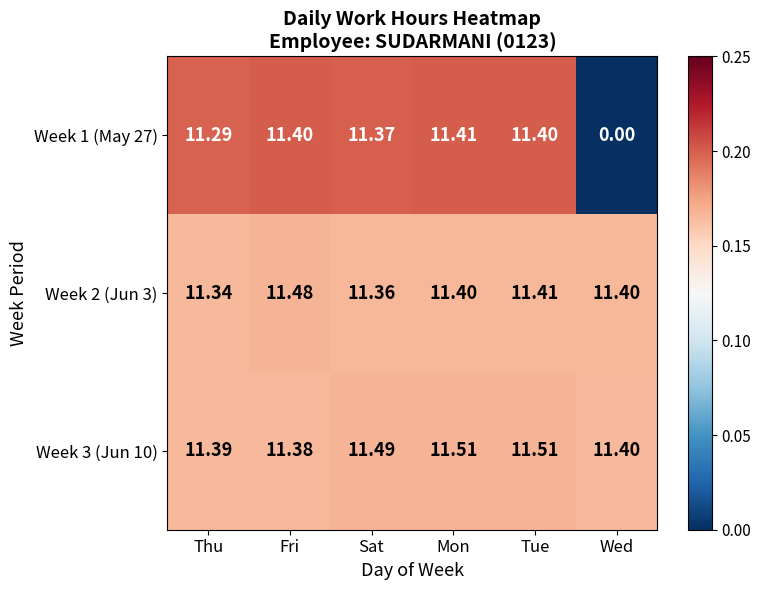

At which label is Week 3 (Jun 10) closest to 11?

Fri